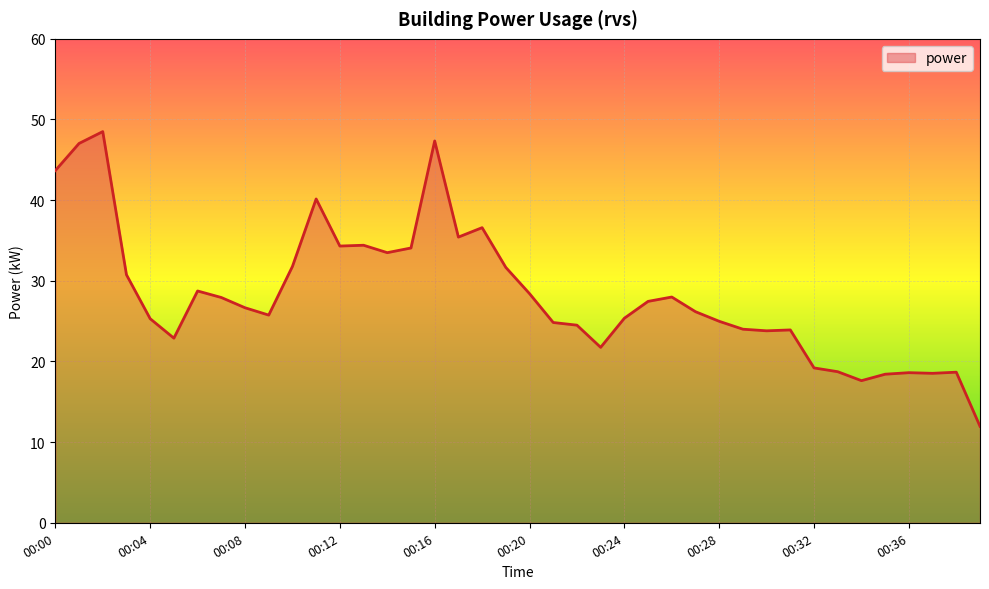

What is the difference between the maximum and minimum values?

36.5